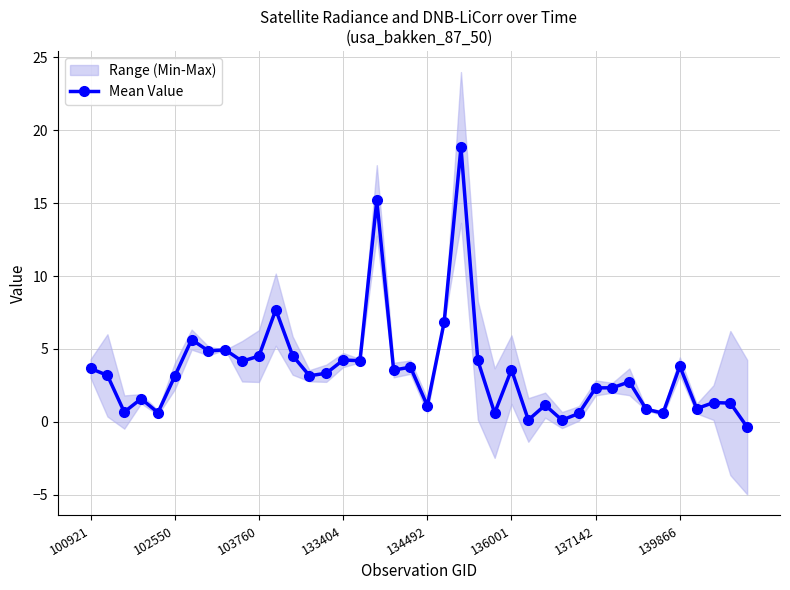

What is the average value?

3.5